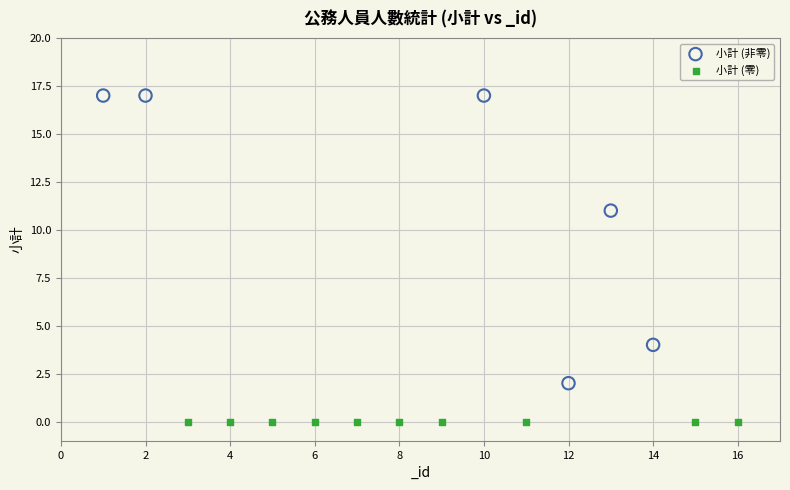

Which series reaches the minimum Y coordinate?

小計 (零)